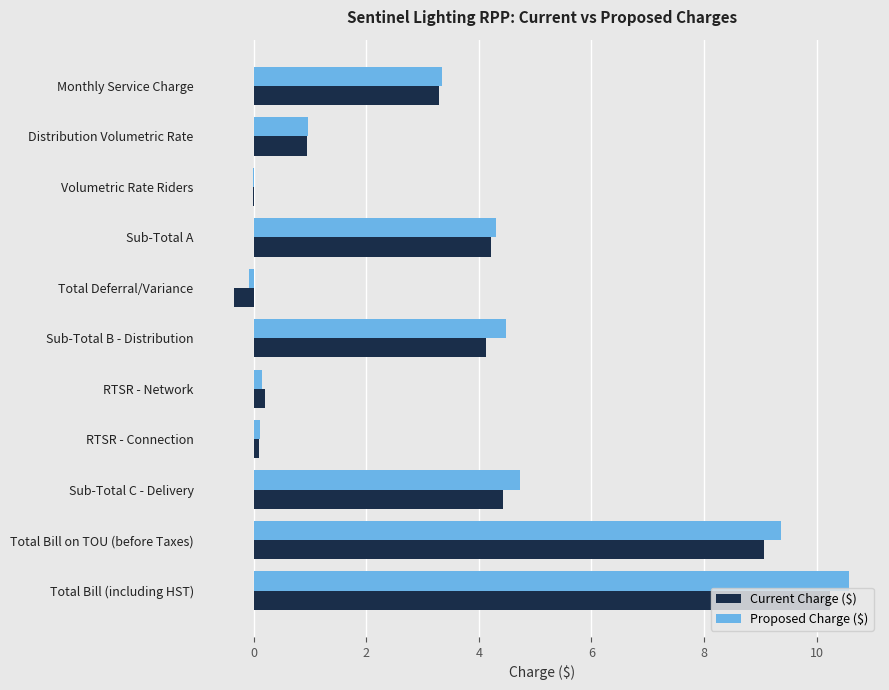

What is the total value across all series at Sub-Total B - Distribution?

8.6